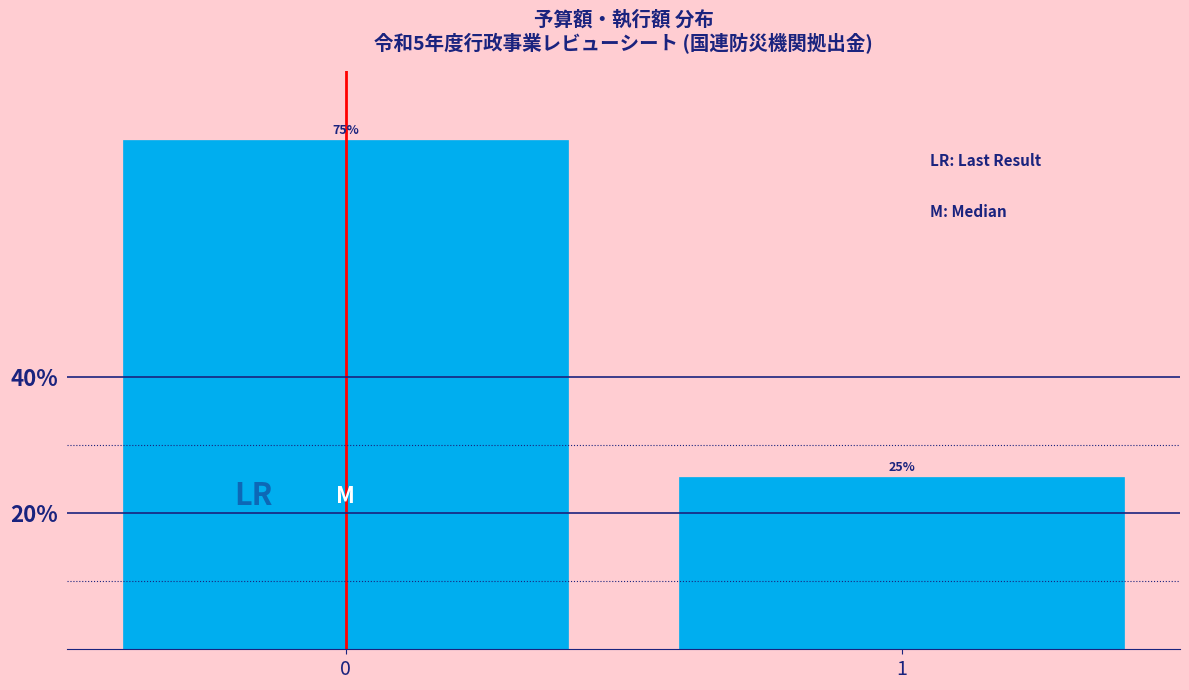

What is the sum of all values?

100.0